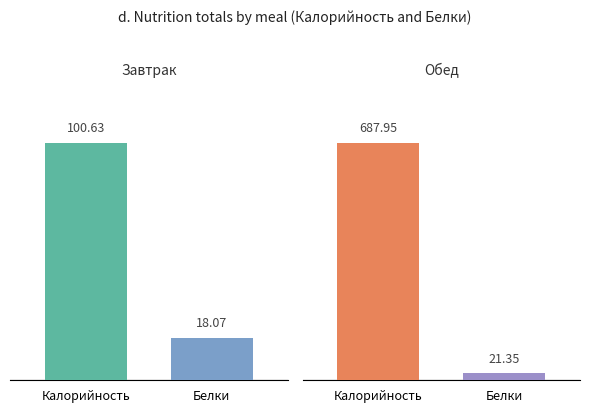

Between Завтрак and Обед, which is larger?

Обед